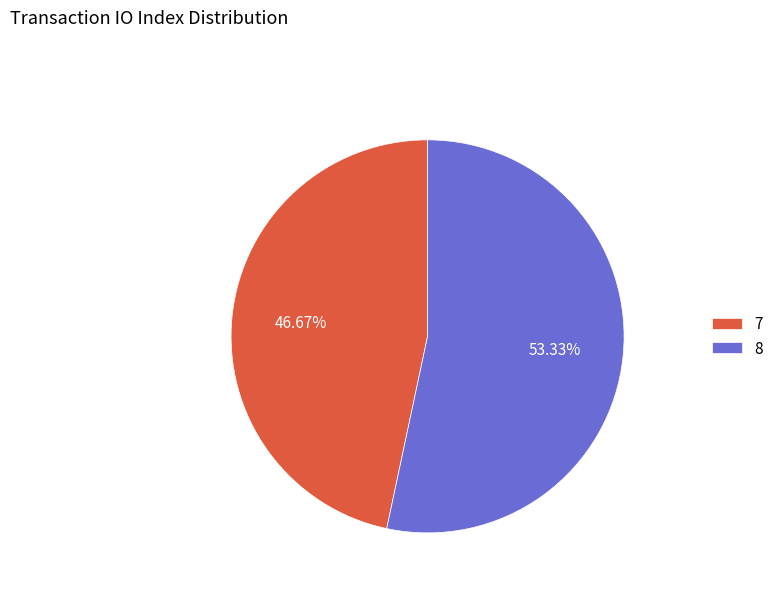

Is the sum of 8 and 7 greater than half?

Yes